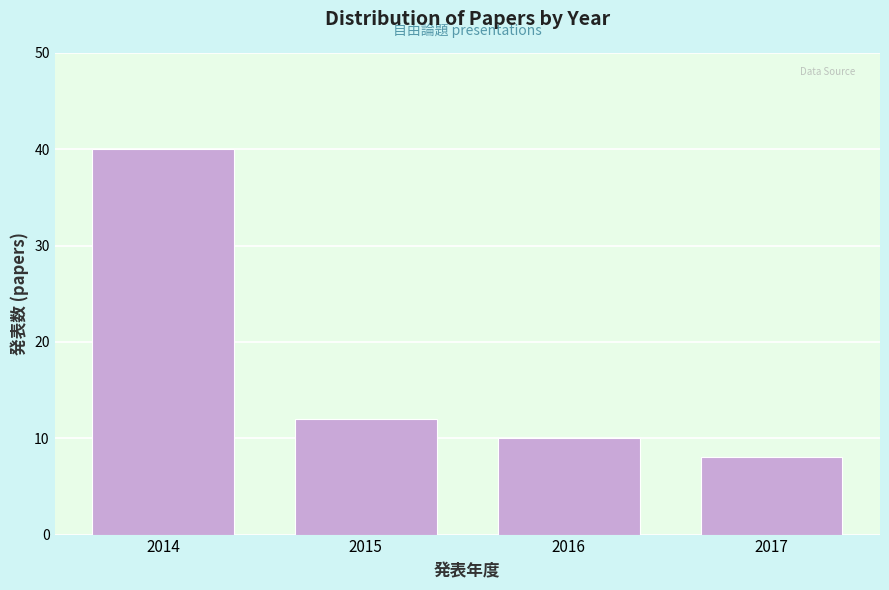

Reading right to left, what are all the values shown in this chart?

8	10	12	40